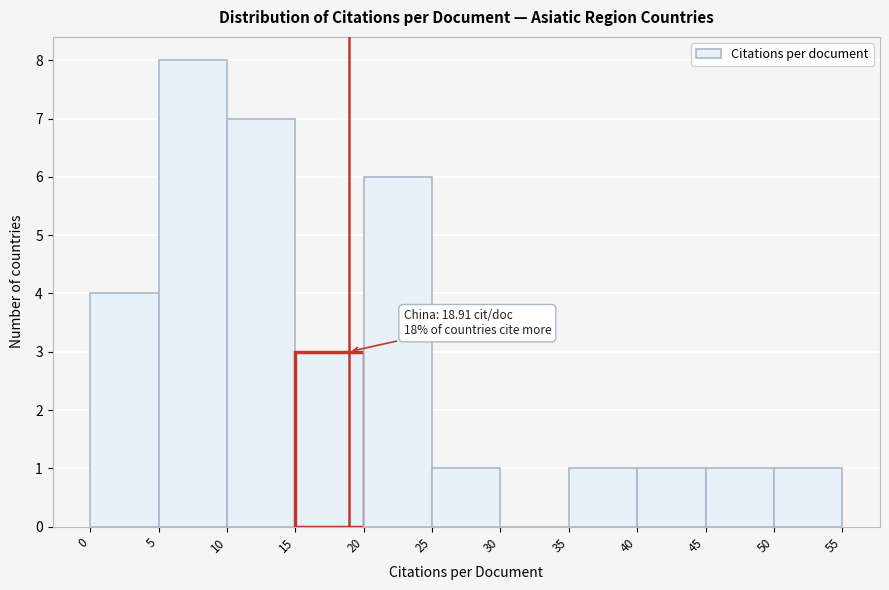

Over which range of the x-axis is the bar tallest?

5 to 10